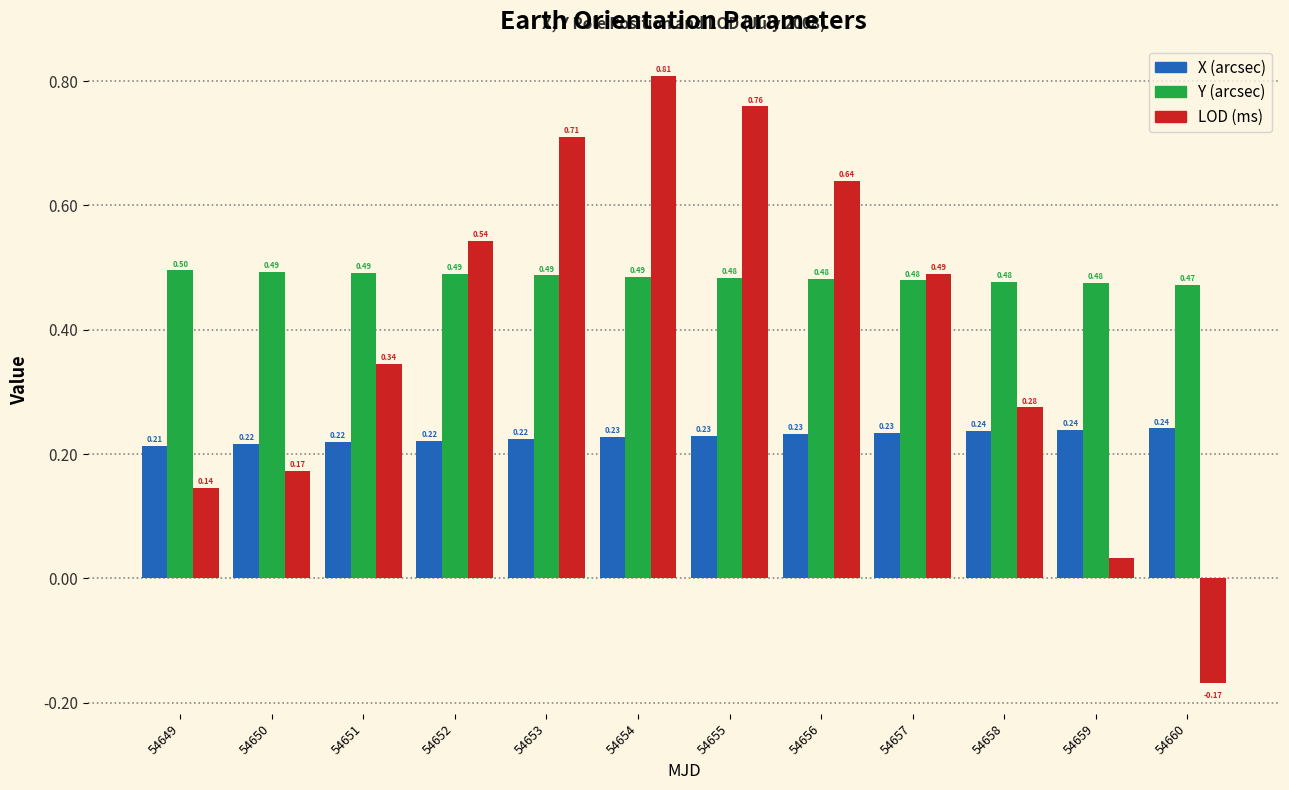

What is the difference between the highest and lowest values at 54649?

0.4